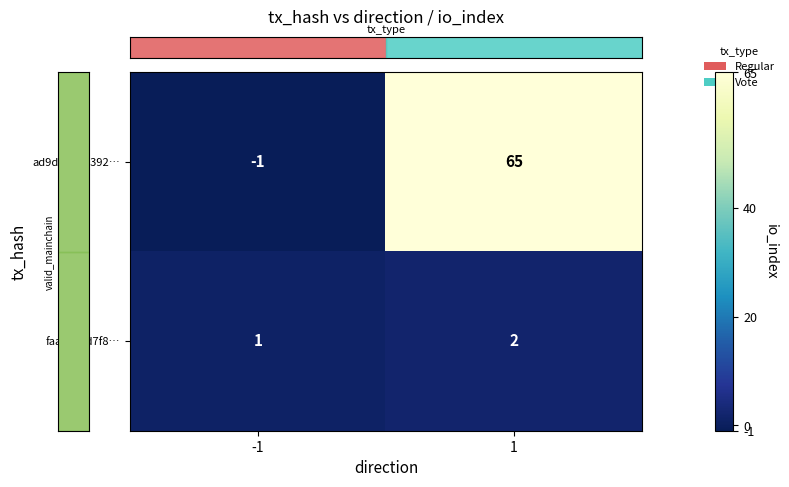

Which series has the largest range (max minus min)?

ad9d2b2e9392…